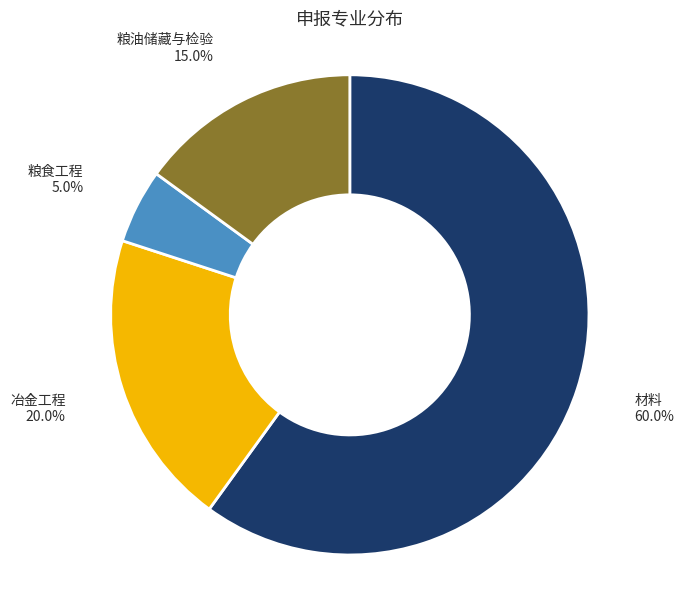

Is there a majority slice in this chart?

Yes